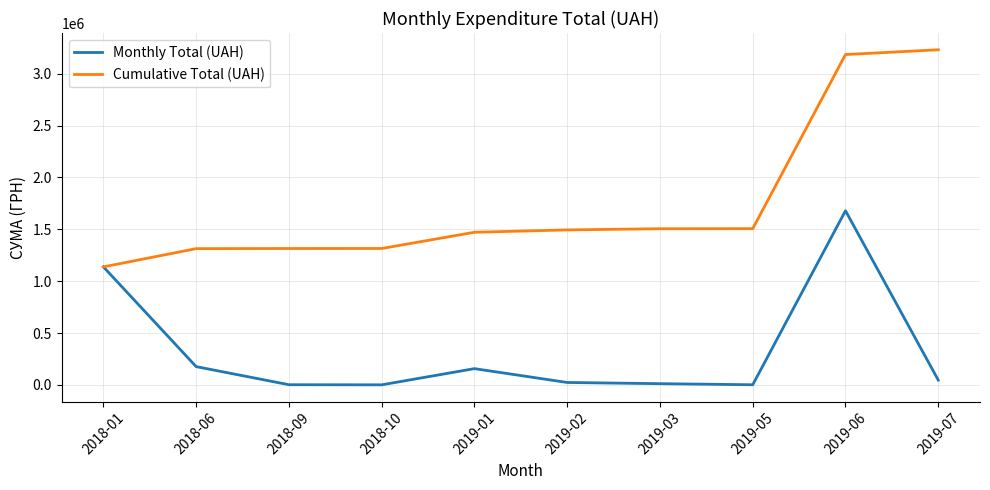

Which series has the largest total across all categories?

Cumulative Total (UAH)